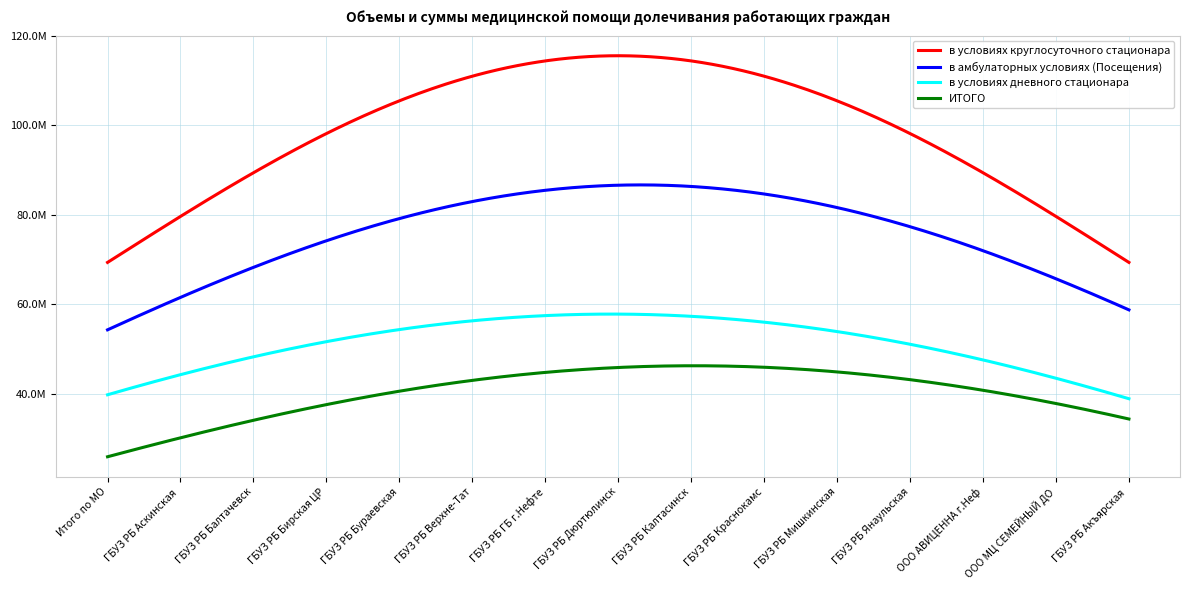

Does the chart have visible grid lines?

Yes